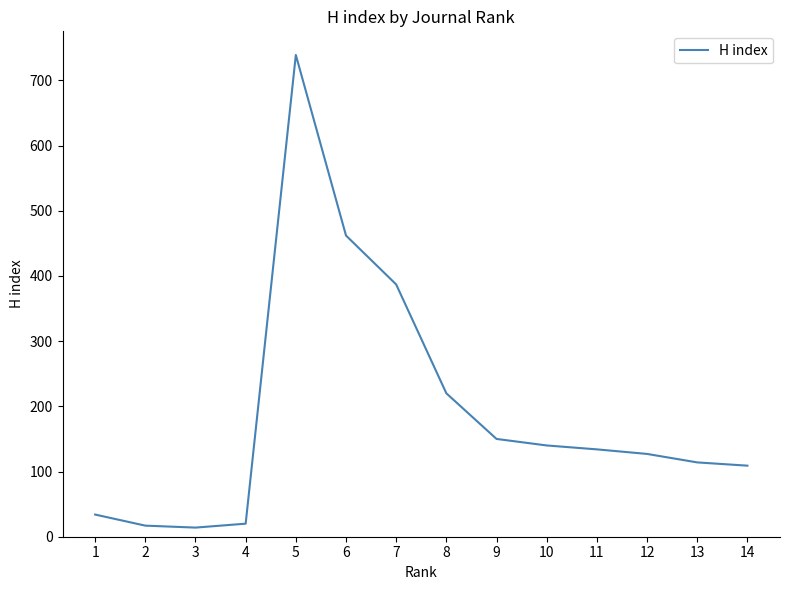

Does the chart have visible grid lines?

No